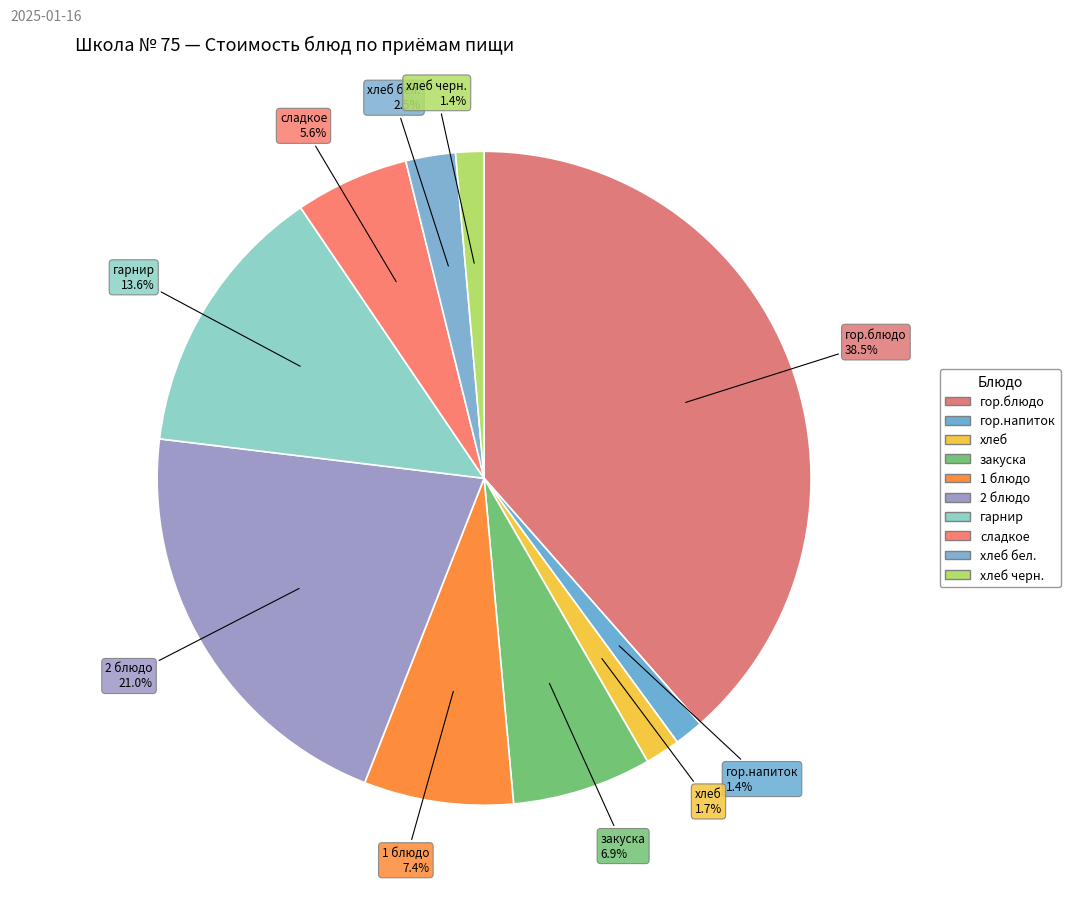

To the nearest percent, what is the difference between the largest and smallest slice percentages?

37%